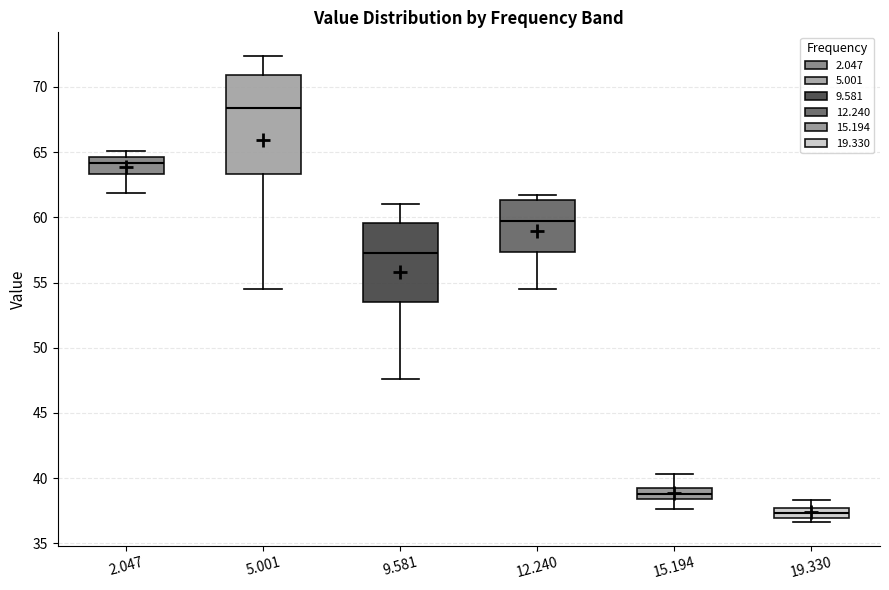

Which box is the tallest, from its lower edge to its upper edge?

5.001